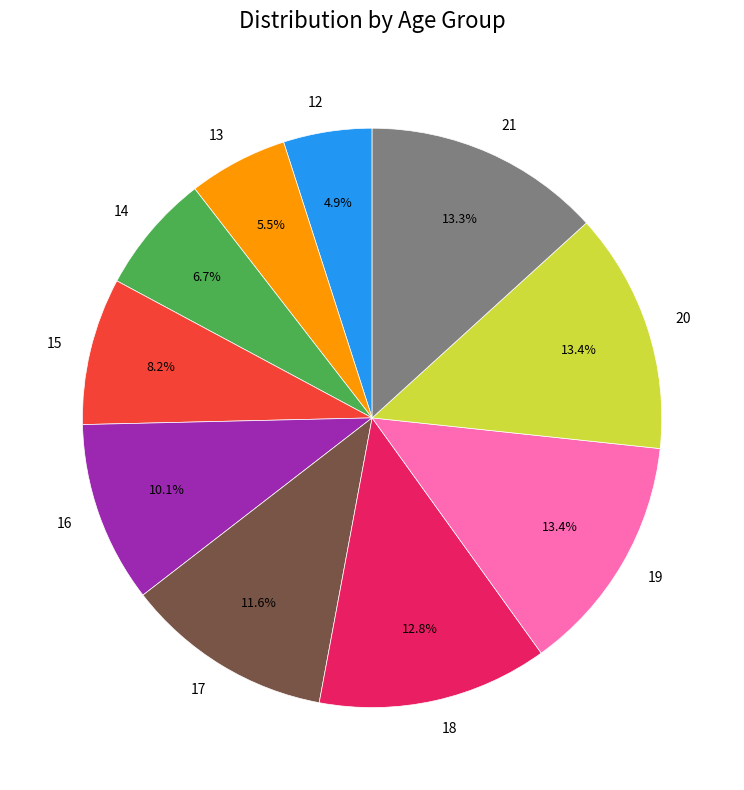

To the nearest percent, what is the average slice percentage?

10%